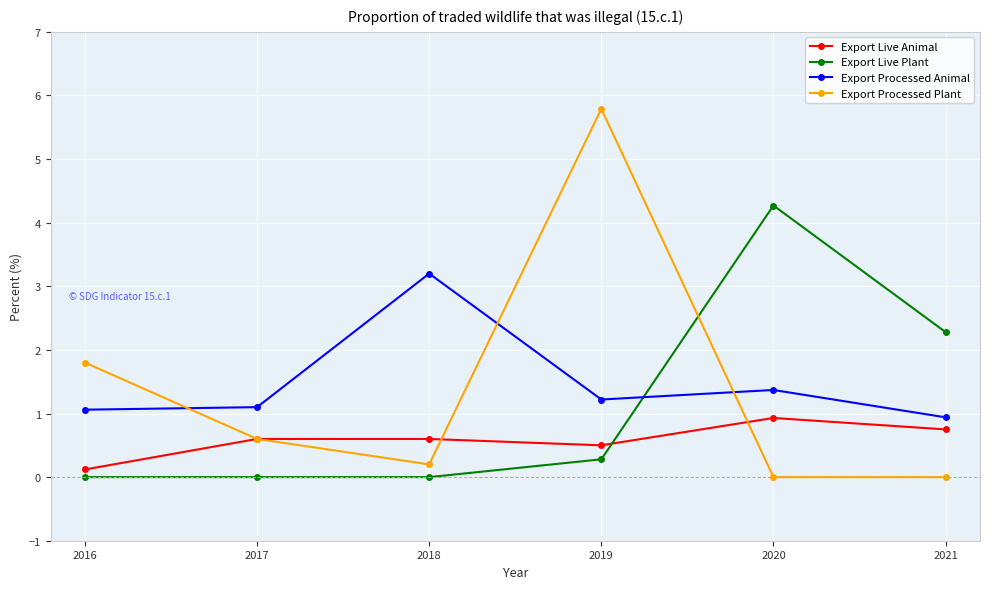

Is the value of Export Processed Animal at 2016 greater than the value of Export Processed Plant at 2016?

No